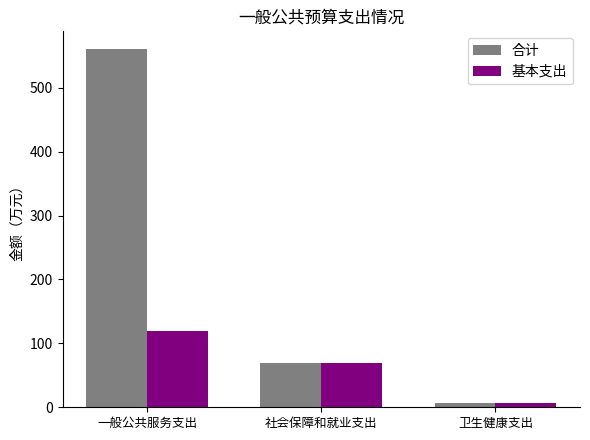

True or false: 基本支出 has a value of 120.1 at 一般公共服务支出.

True